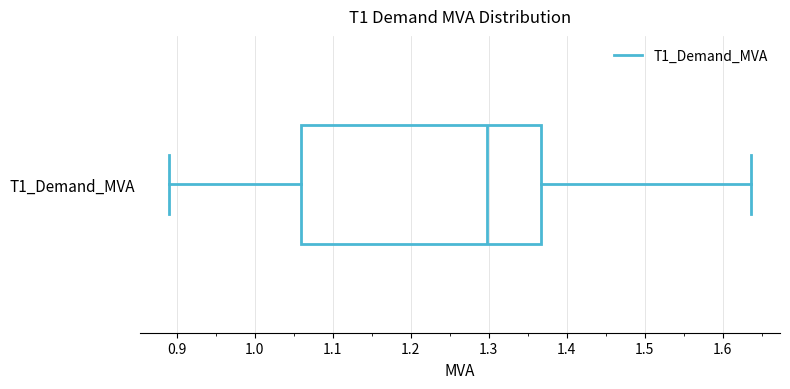

Read this box plot against the x-axis: the position of the median line, the range covered by the box, and the ends of both whiskers. The values are not printed on the chart, so give them approximately, as read against the axis.

median 1.30, box 1.06 to 1.37, whiskers 0.89 to 1.64